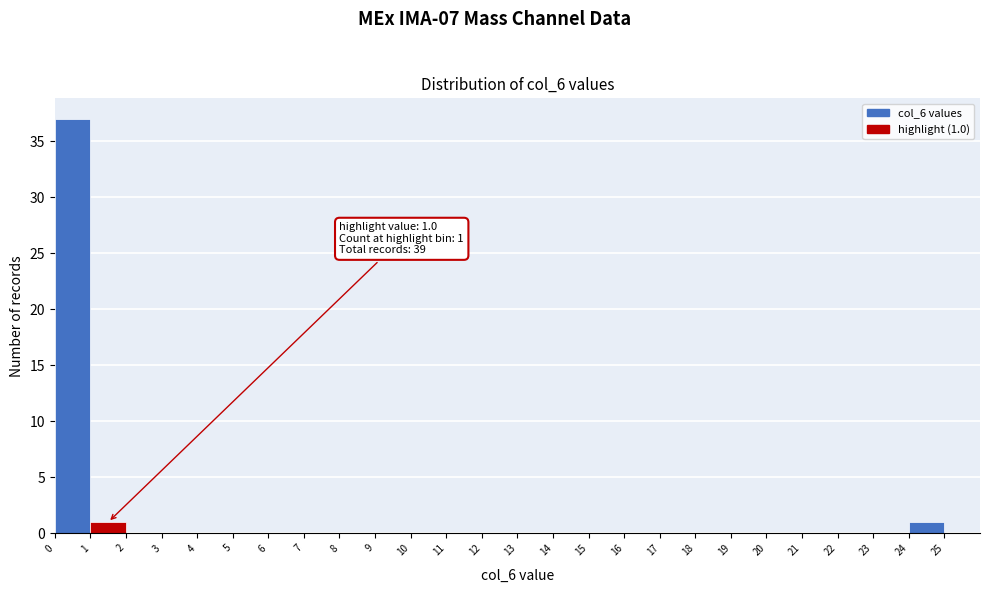

Which range on the x-axis has the tallest bar?

0 to 1